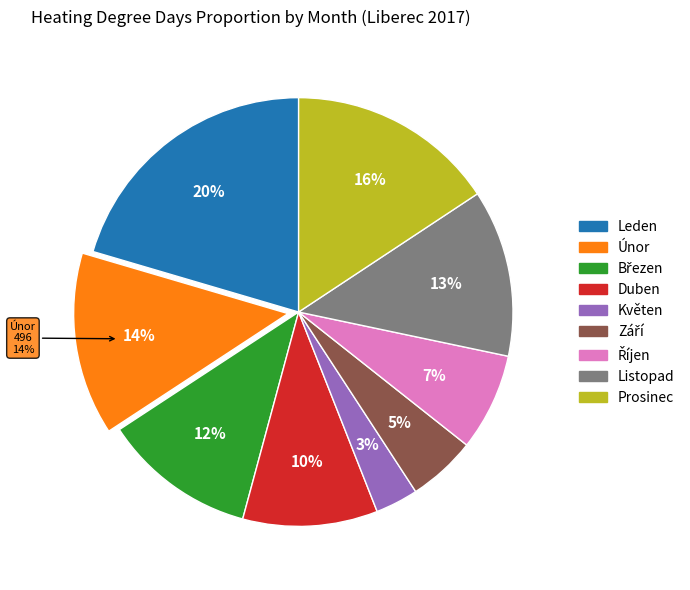

Rank the categories by value from highest to lowest.

Leden, Prosinec, Únor, Listopad, Březen, Duben, Říjen, Září, Květen